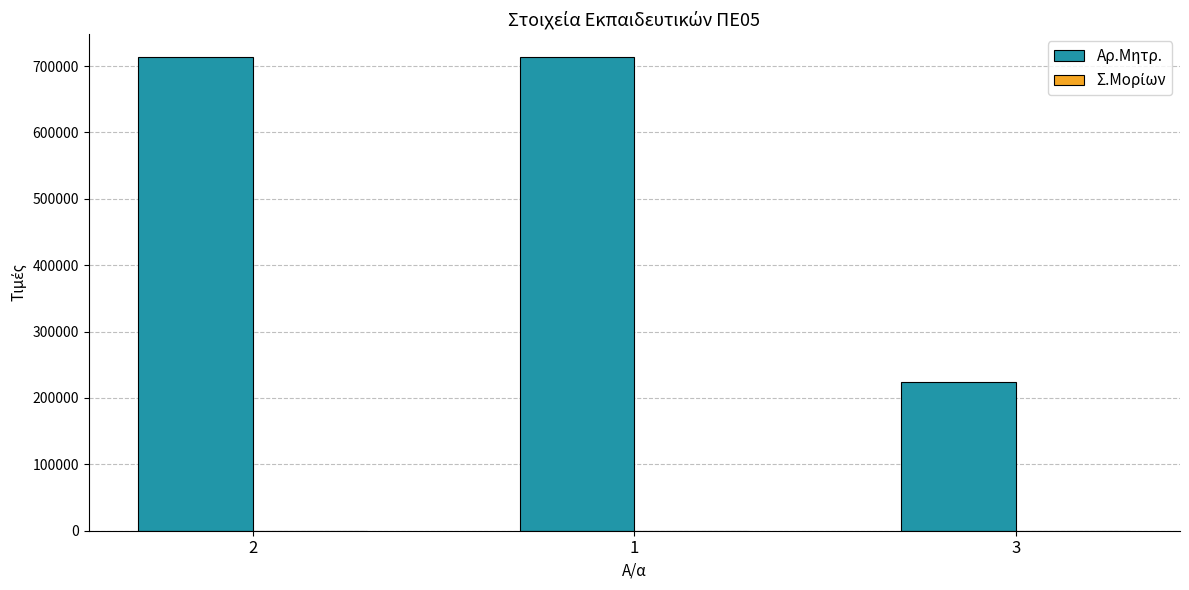

Which series has the largest total across all categories?

Αρ.Μητρ.